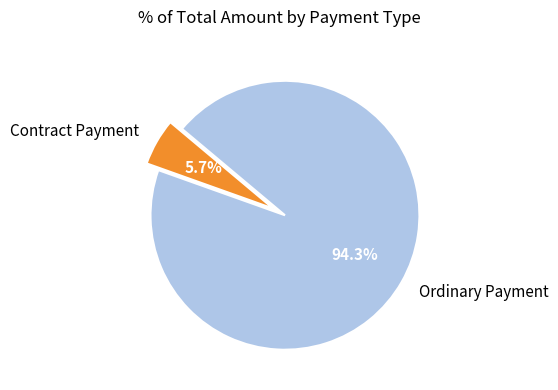

Rank the categories by value from lowest to highest.

Contract Payment, Ordinary Payment